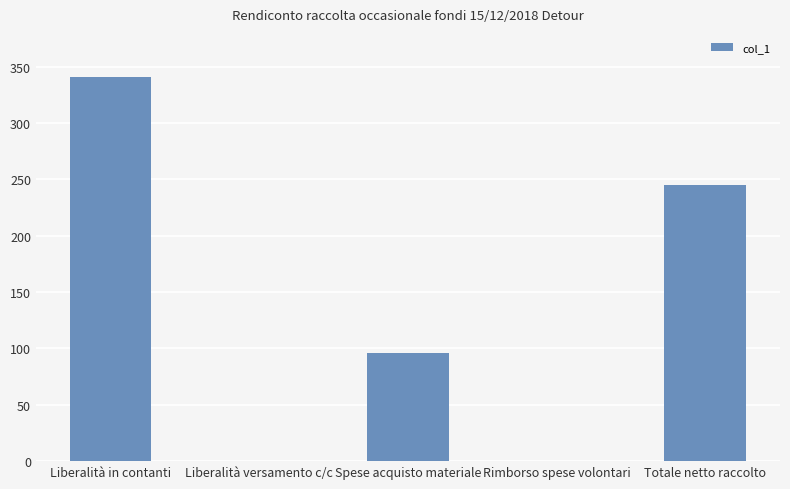

Which has a higher value, Totale netto raccolto or Liberalità in contanti?

Liberalità in contanti